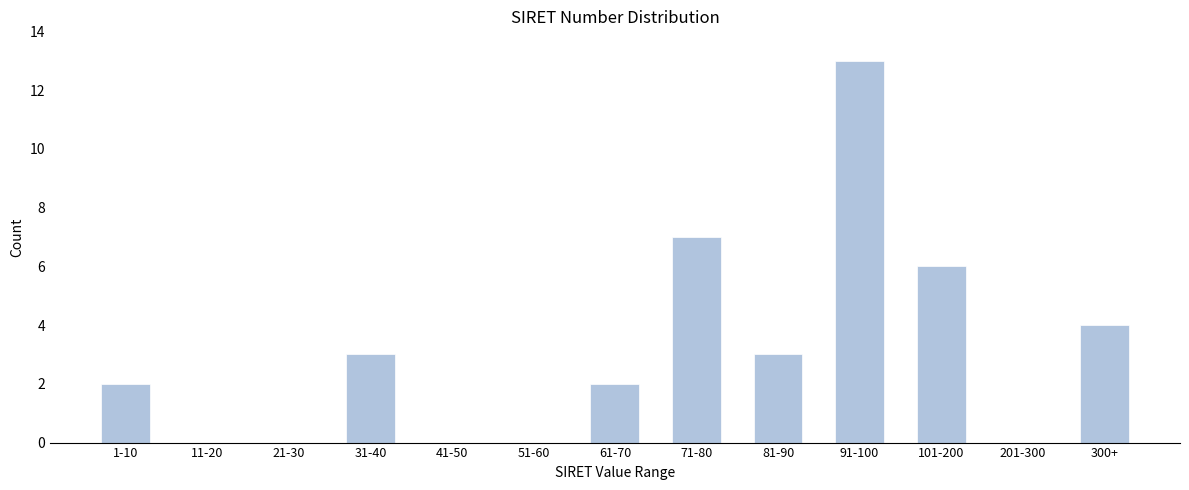

Reading right to left, extract all data points from this chart.

300+=4	201-300=0	101-200=6	91-100=13	81-90=3	71-80=7	61-70=2	51-60=0	41-50=0	31-40=3	21-30=0	11-20=0	1-10=2